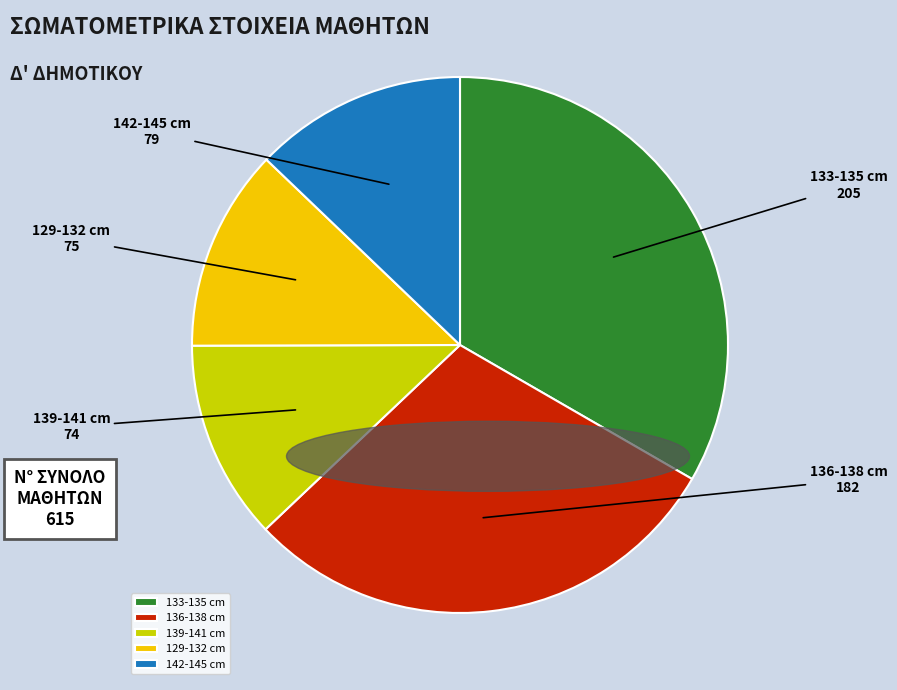

Which slice is the largest?

133-135 cm